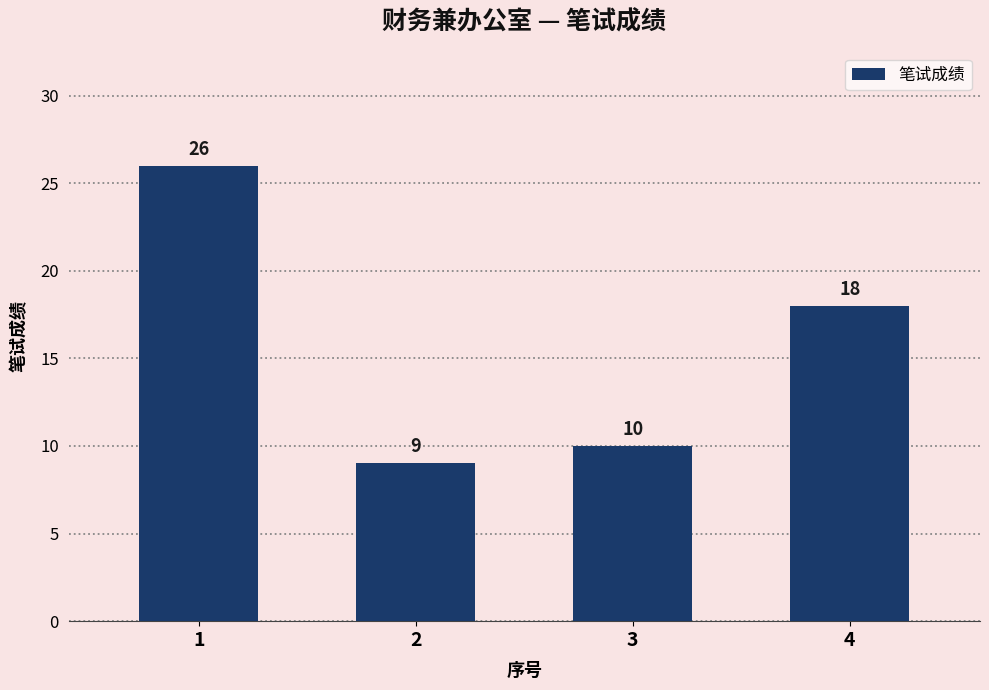

Rank the categories by value from highest to lowest.

1, 4, 3, 2